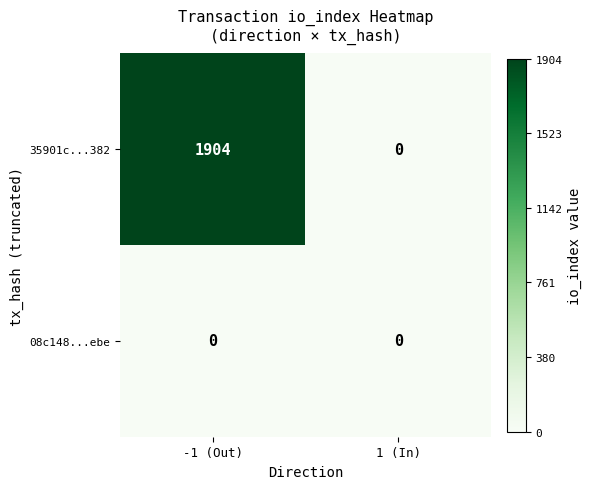

Is it true that 08c148...ebe equals 0 at 1 (In)?

True